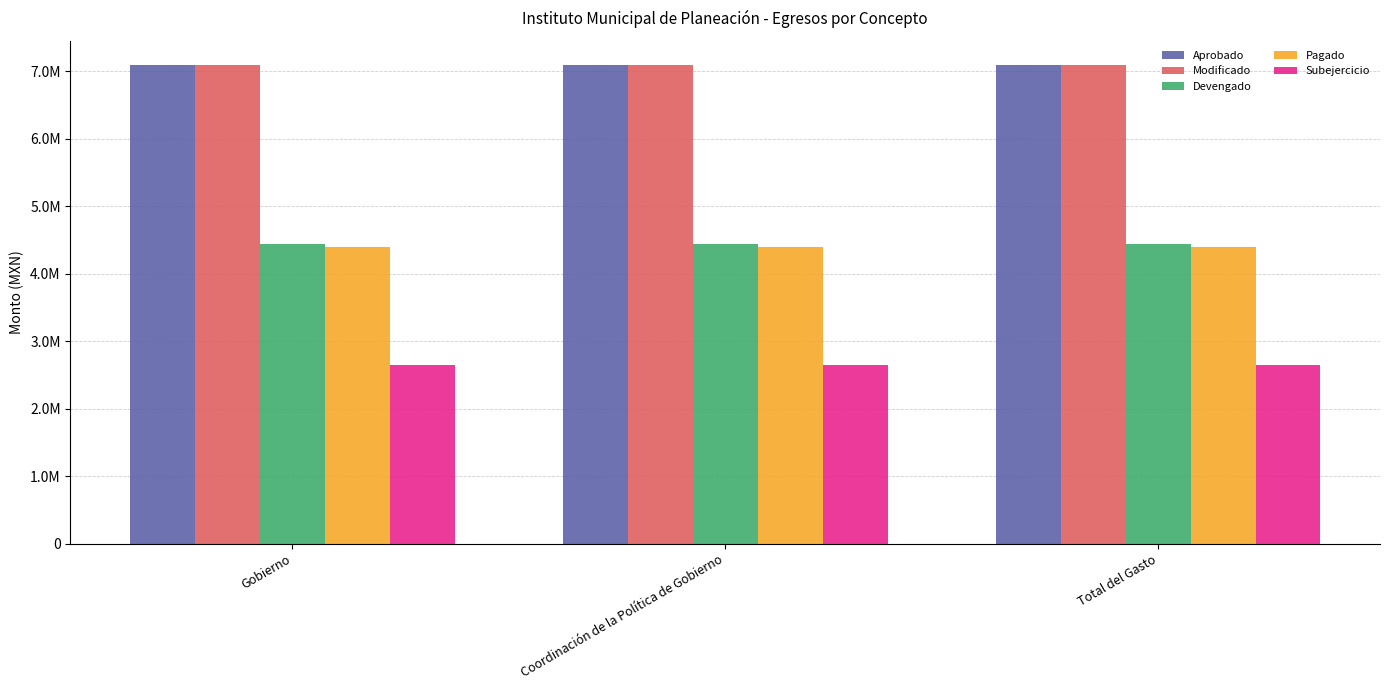

How many groups of bars are there?

3